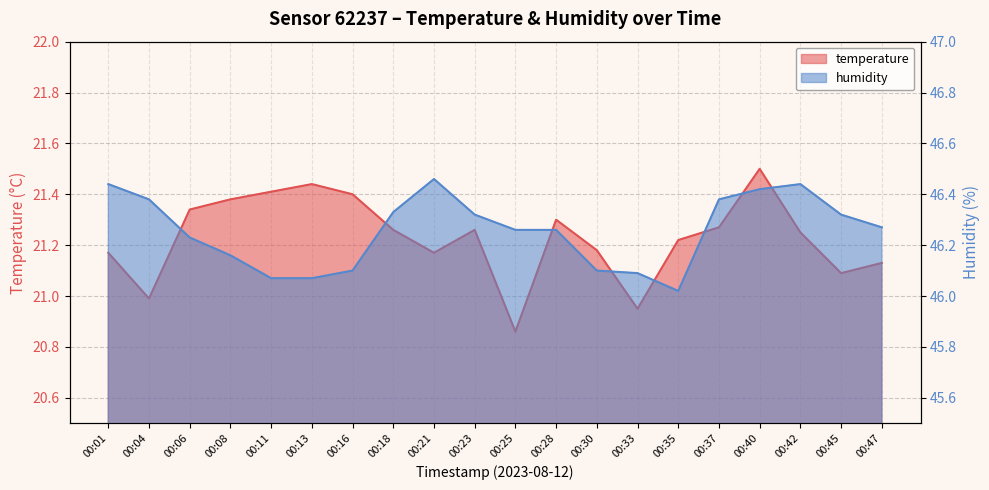

True or false: temperature has a value of 12.1 at 00:08.

False